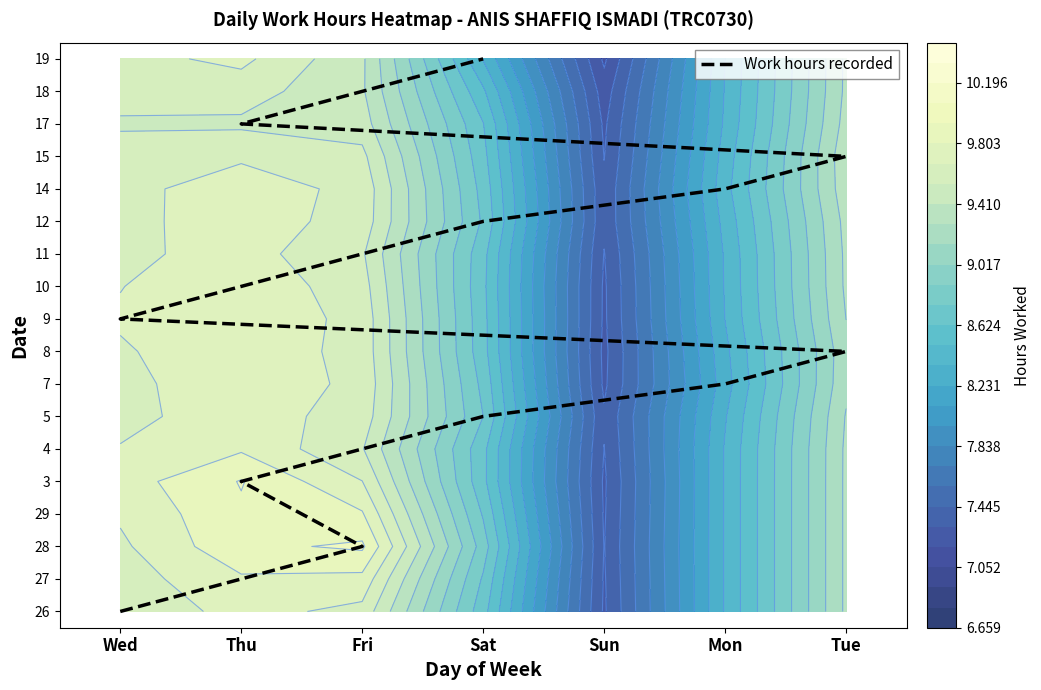

What is the ratio of the value at Mon to the value at Fri?

0.4